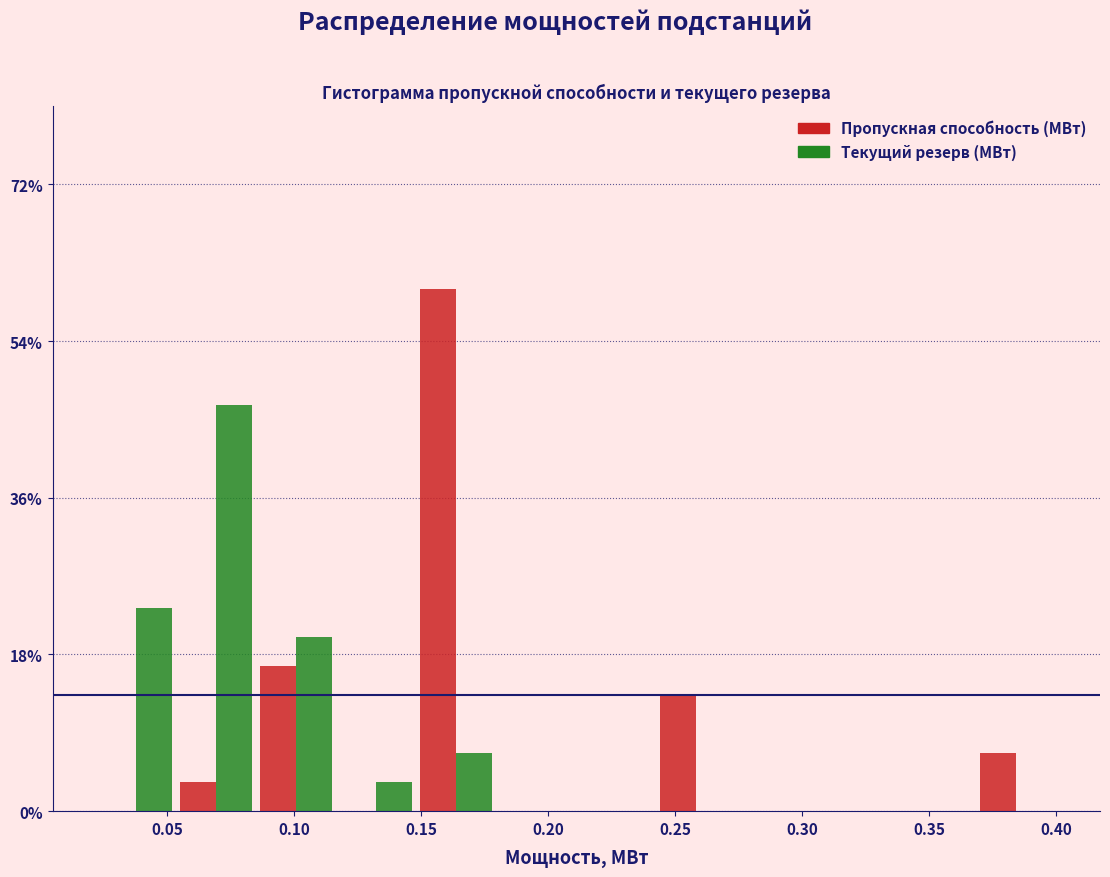

Reading left to right, transcribe this chart: for each range on the x-axis, give the height of each series' bar. Neither the bar edges nor the heights are printed on the chart, so give them approximately, as read against the axes.

0.020 to 0.055: Пропускная способность (МВт)=0	Текущий резерв (МВт)=24
0.055 to 0.085: Пропускная способность (МВт)=4	Текущий резерв (МВт)=46
0.085 to 0.115: Пропускная способность (МВт)=16	Текущий резерв (МВт)=20
0.115 to 0.150: Пропускная способность (МВт)=0	Текущий резерв (МВт)=4
0.150 to 0.180: Пропускная способность (МВт)=60	Текущий резерв (МВт)=6
0.180 to 0.210: Пропускная способность (МВт)=0	Текущий резерв (МВт)=0
0.210 to 0.245: Пропускная способность (МВт)=0	Текущий резерв (МВт)=0
0.245 to 0.275: Пропускная способность (МВт)=14	Текущий резерв (МВт)=0
0.275 to 0.305: Пропускная способность (МВт)=0	Текущий резерв (МВт)=0
0.305 to 0.335: Пропускная способность (МВт)=0	Текущий резерв (МВт)=0
0.335 to 0.370: Пропускная способность (МВт)=0	Текущий резерв (МВт)=0
0.370 to 0.400: Пропускная способность (МВт)=6	Текущий резерв (МВт)=0